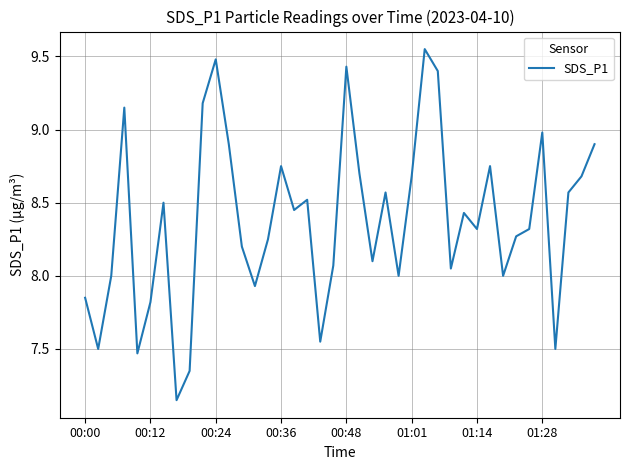

How many lines are shown in the chart?

1